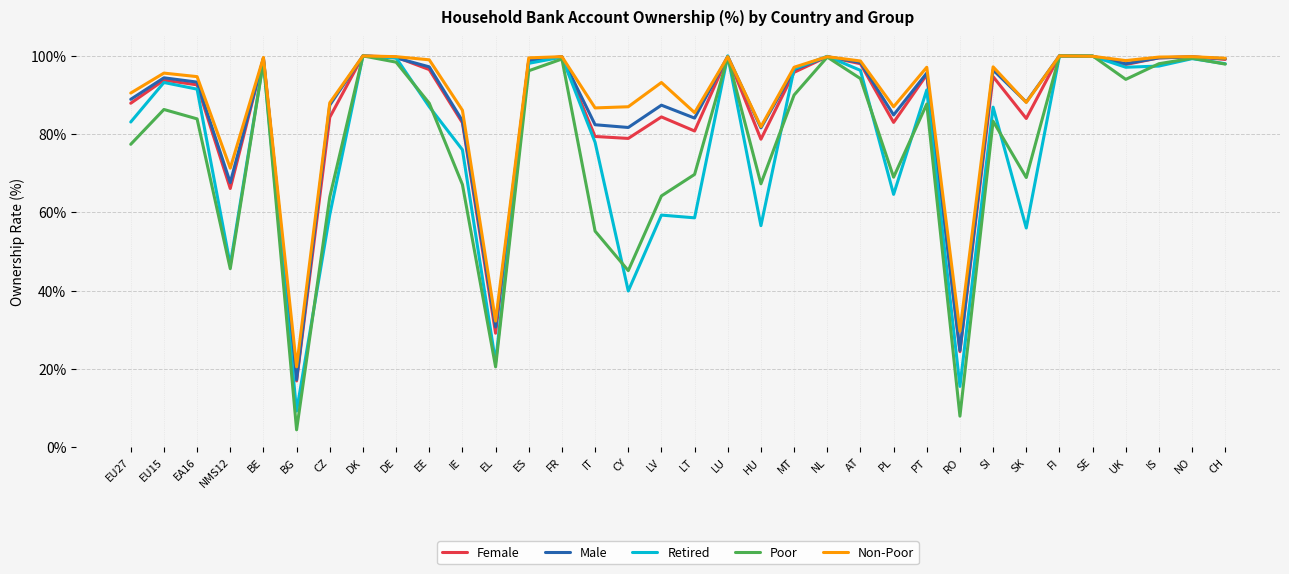

What value does the Retired series have at HU?

56.6